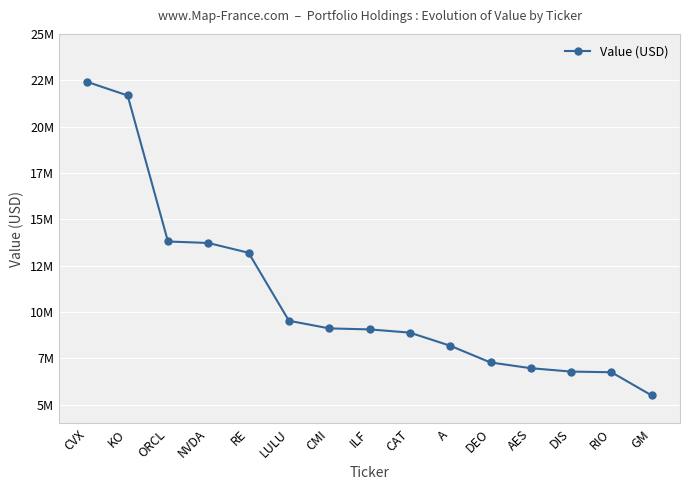

Reading right to left, extract all data points from this chart.

GM=5505133	RIO=6758505	DIS=6793935	AES=6976690	DEO=7285952	A=8187461	CAT=8894340	ILF=9067768	CMI=9123094	LULU=9534593	RE=13199489	NVDA=13727414	ORCL=13808073	KO=21678928	CVX=22409092